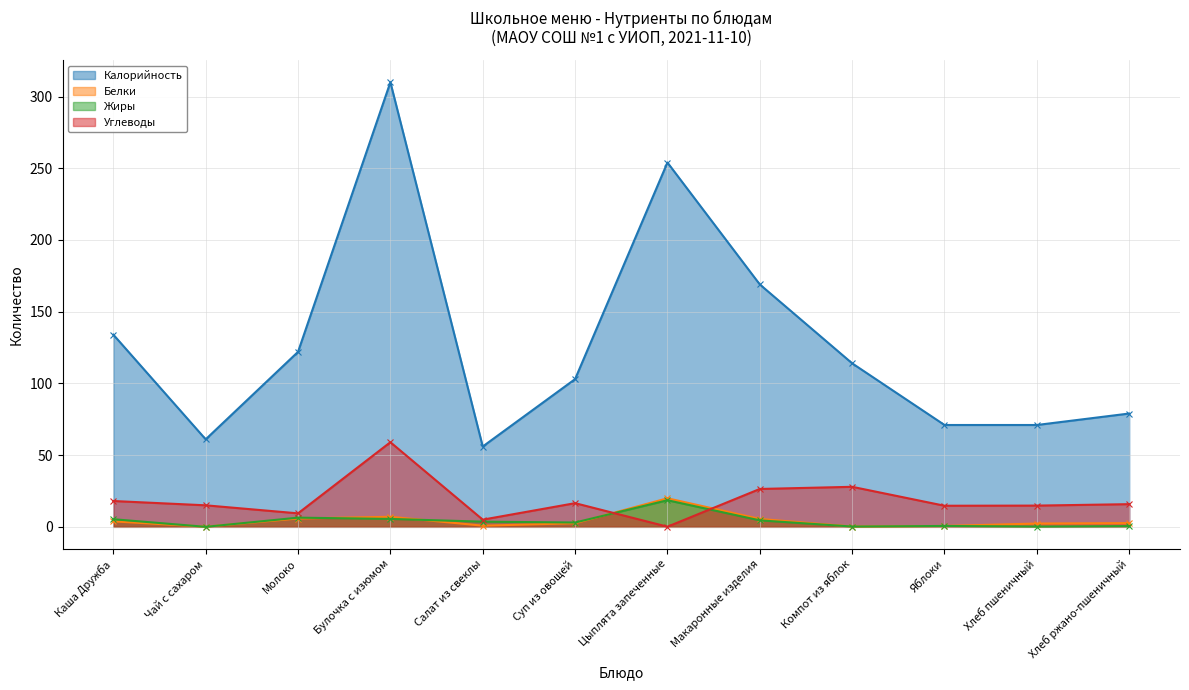

In Белки, how many points are lower than both neighbors (excluding endpoints)?

3